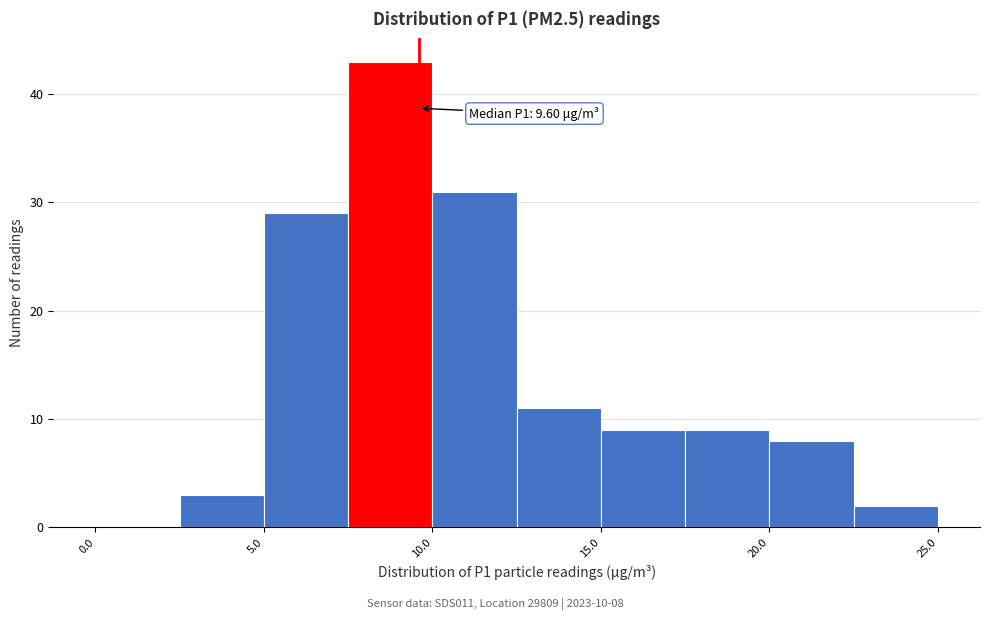

Over which range of the x-axis is the bar tallest?

7.5 to 10.0